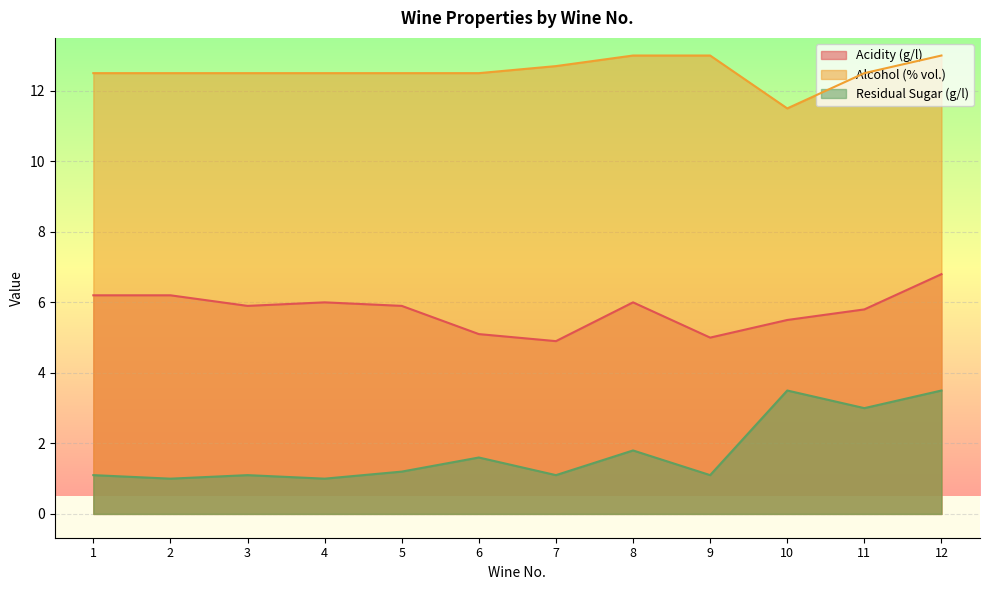

Between 1 and 7, which series saw the biggest shift?

Acidity (g/l)